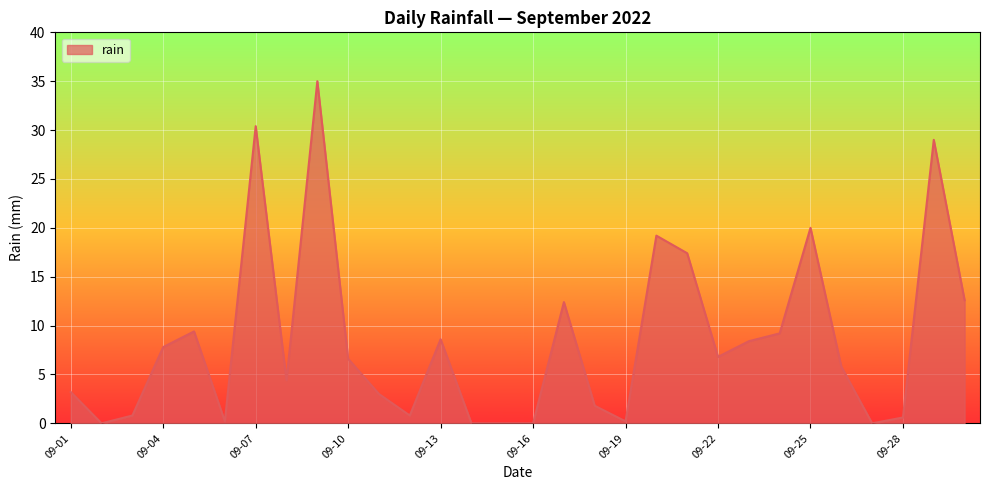

Reading left to right, list all the values displayed in this chart.

3.2	0.0	0.8	7.8	9.4	0.2	30.4	4.4	35.0	6.6	3.0	0.8	8.6	0.0	0.0	0.0	12.4	1.8	0.2	19.2	17.4	6.8	8.4	9.2	20.0	5.8	0.0	0.6	29.0	12.6